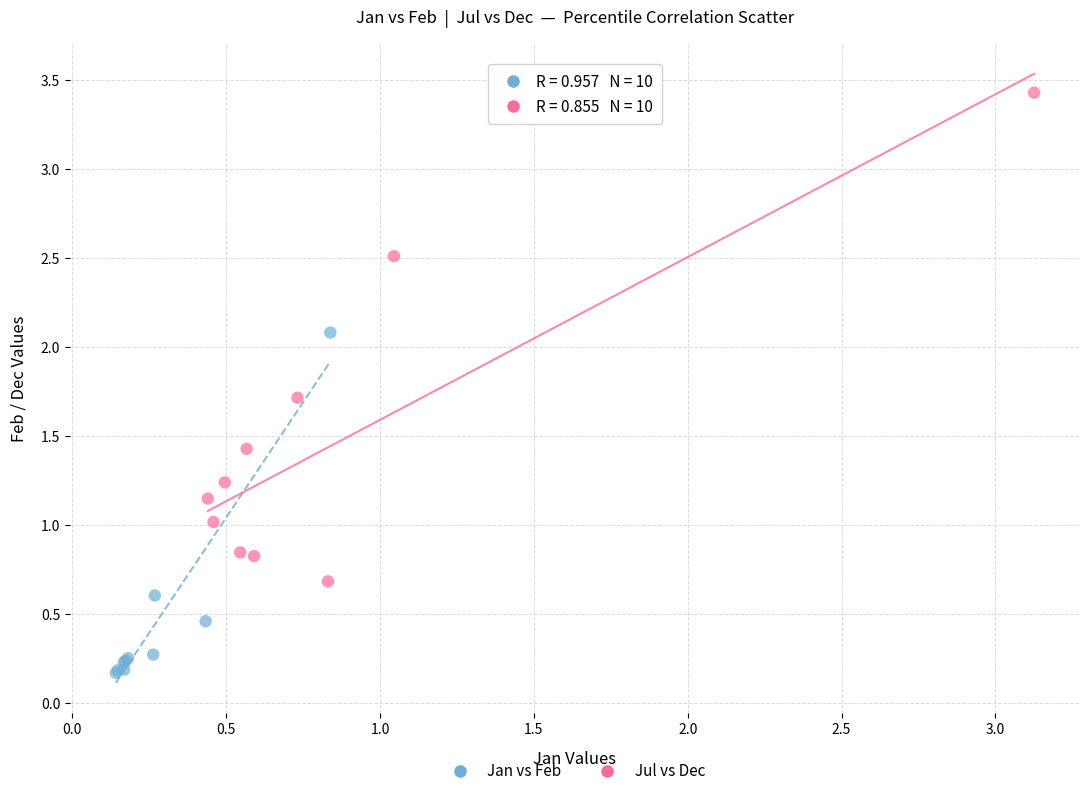

Which series has the largest Y range (max minus min)?

Jul vs Dec